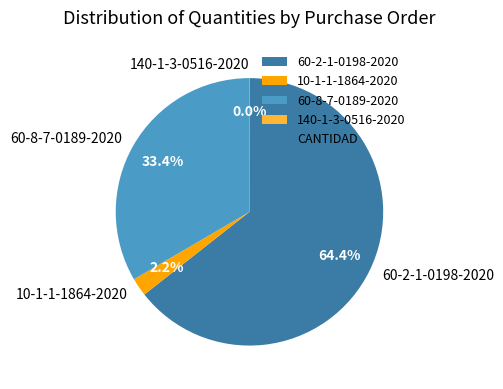

Which slice represents more than half of the pie?

60-2-1-0198-2020